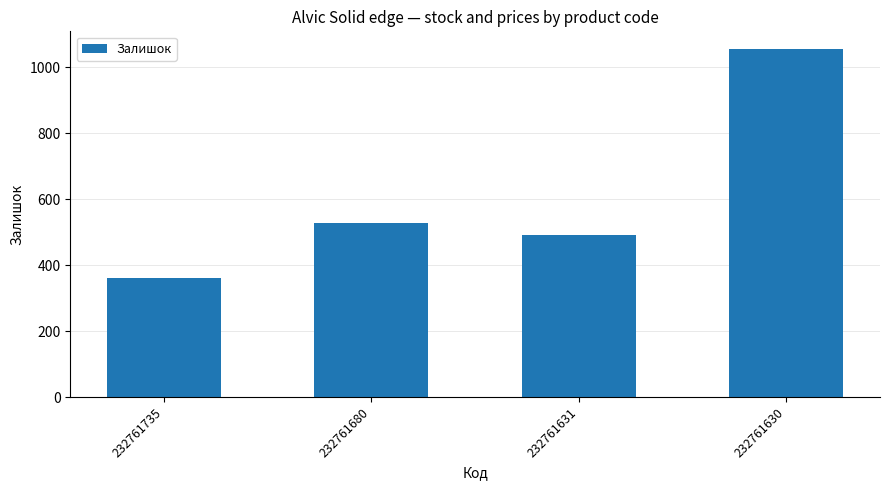

Reading left to right, list all the values displayed in this chart.

361	528	492	1056